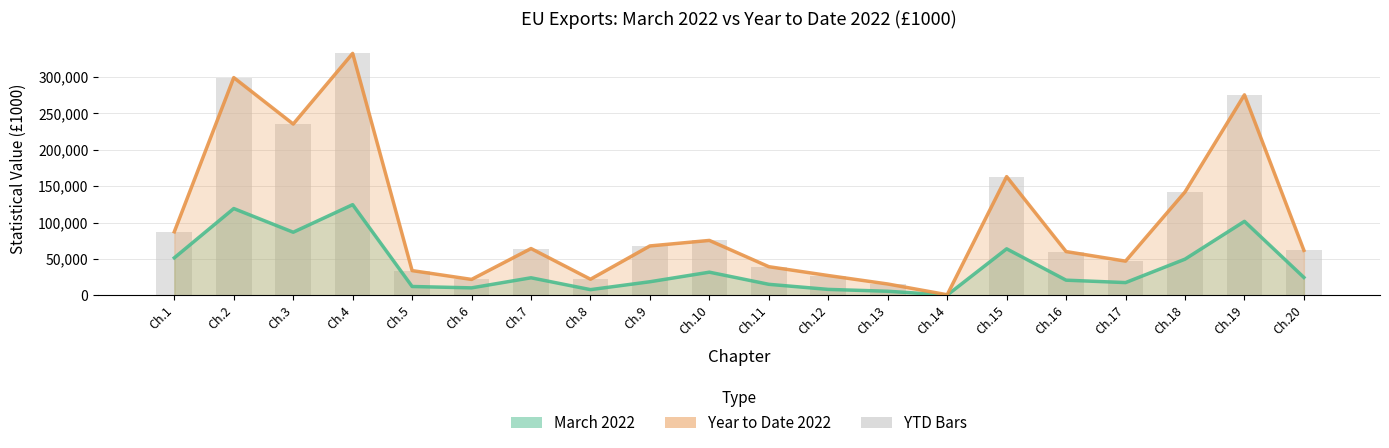

What is the value of the Year to Date 2022 bar at the 12th from the left?

27089